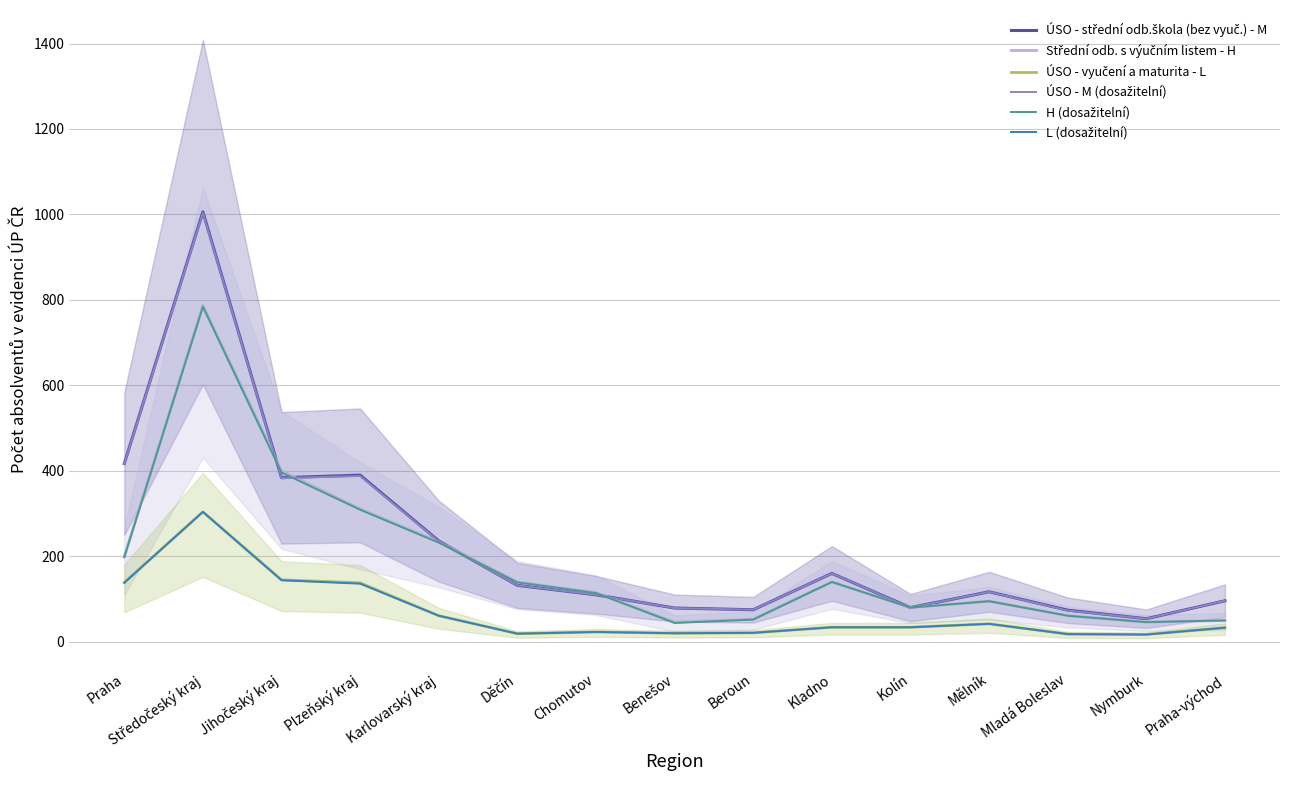

At how many categories does at least one series exceed 917?

1